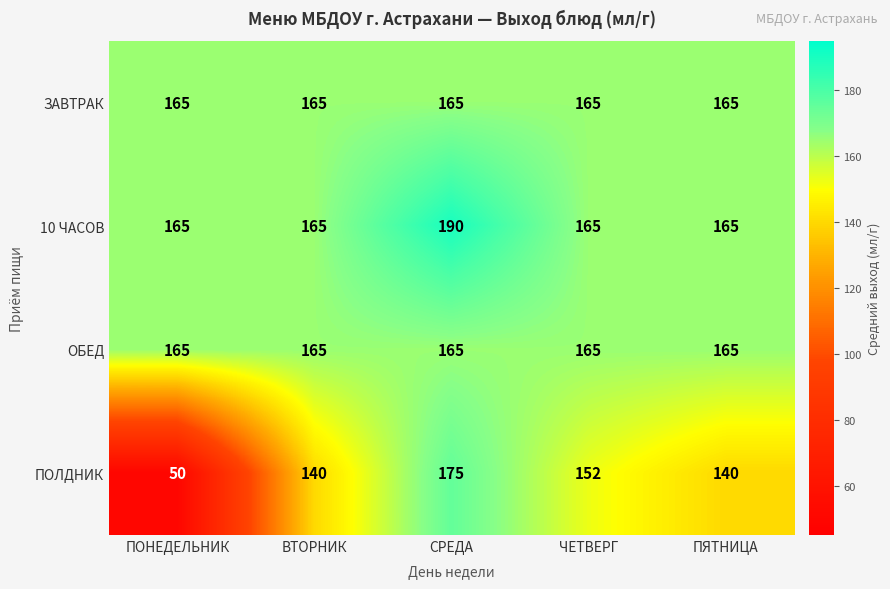

Reading left to right, what are all the values shown in this chart?

ЗАВТРАК: ПОНЕДЕЛЬНИК=165	ВТОРНИК=165	СРЕДА=165	ЧЕТВЕРГ=165	ПЯТНИЦА=165
10 ЧАСОВ: ПОНЕДЕЛЬНИК=165	ВТОРНИК=165	СРЕДА=190	ЧЕТВЕРГ=165	ПЯТНИЦА=165
ОБЕД: ПОНЕДЕЛЬНИК=165	ВТОРНИК=165	СРЕДА=165	ЧЕТВЕРГ=165	ПЯТНИЦА=165
ПОЛДНИК: ПОНЕДЕЛЬНИК=50	ВТОРНИК=140	СРЕДА=175	ЧЕТВЕРГ=152	ПЯТНИЦА=140